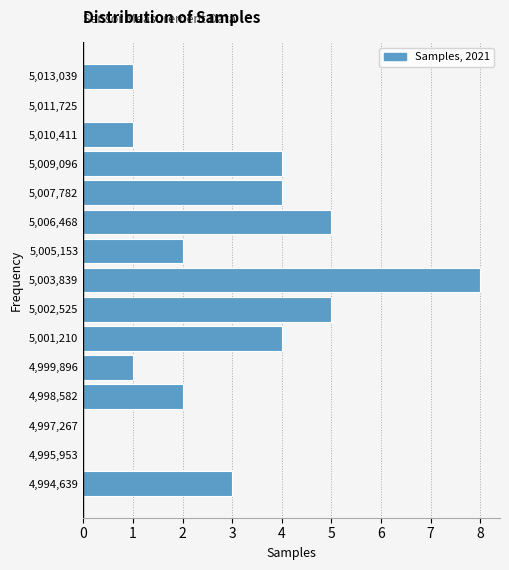

Reading bottom to top, transcribe this chart: for each bar, give the range it covers on the y-axis and its length. Neither the bar edges nor the lengths are printed on the chart, so give them approximately, as read against the axes.

4994000 to 4995200: 3
4995200 to 4996600: 0
4996600 to 4998000: 0
4998000 to 4999200: 2
4999200 to 5000600: 1
5000600 to 5001800: 4
5001800 to 5003200: 5
5003200 to 5004400: 8
5004400 to 5005800: 2
5005800 to 5007200: 5
5007200 to 5008400: 4
5008400 to 5009800: 4
5009800 to 5011000: 1
5011000 to 5012400: 0
5012400 to 5013600: 1